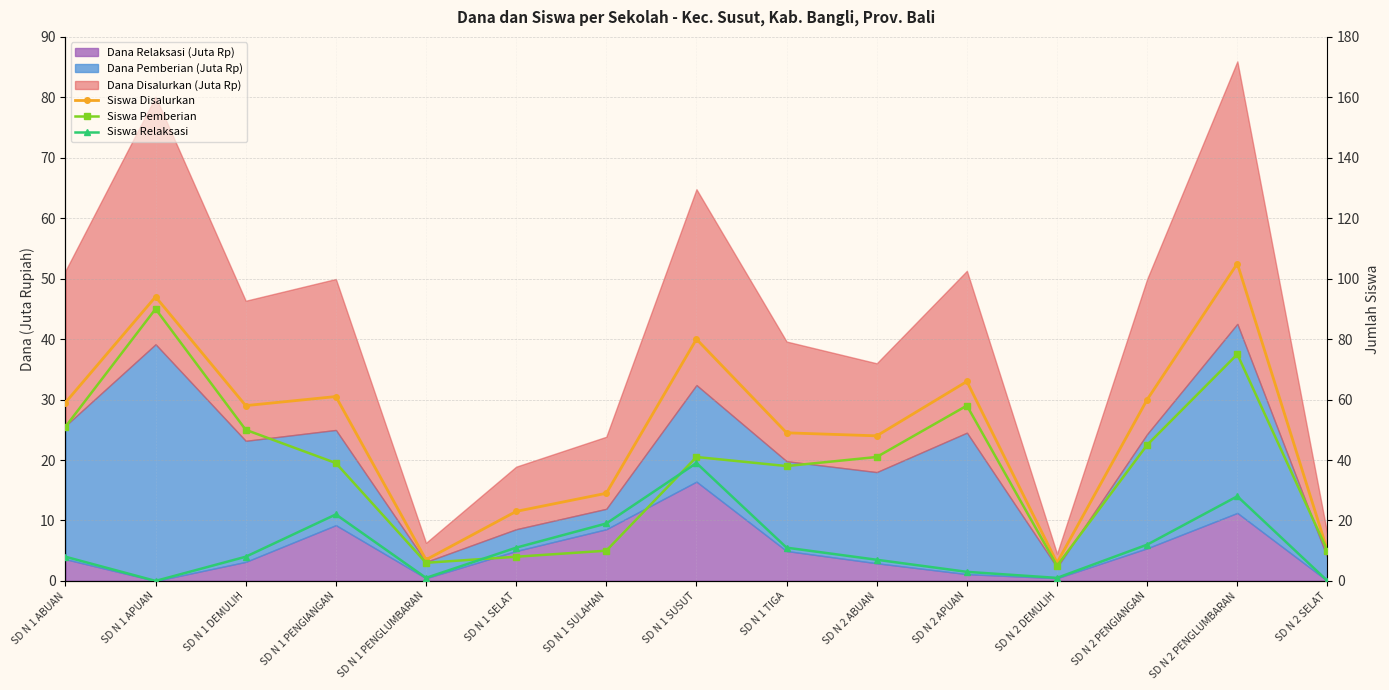

Between SD N 1 PENGLUMBARAN and SD N 2 PENGLUMBARAN, which is larger?

SD N 2 PENGLUMBARAN